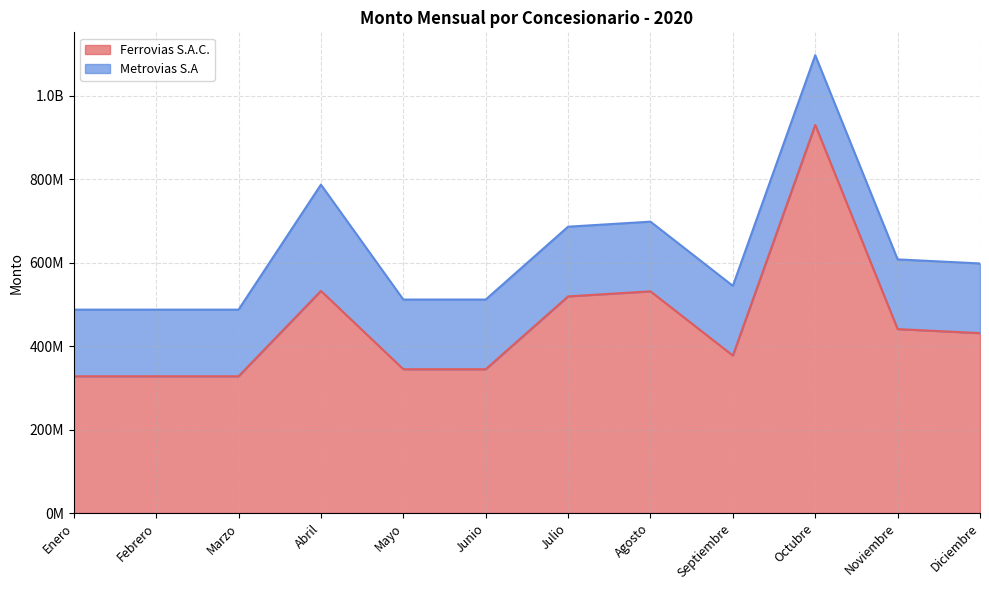

Reading left to right, extract all data points from this chart.

Enero=327669762	Febrero=327669762	Marzo=327669762	Abril=532363354	Mayo=344593200	Junio=344593200	Julio=519180569	Agosto=531262844	Septiembre=377392392	Octubre=930135105	Noviembre=440802874	Diciembre=431093696